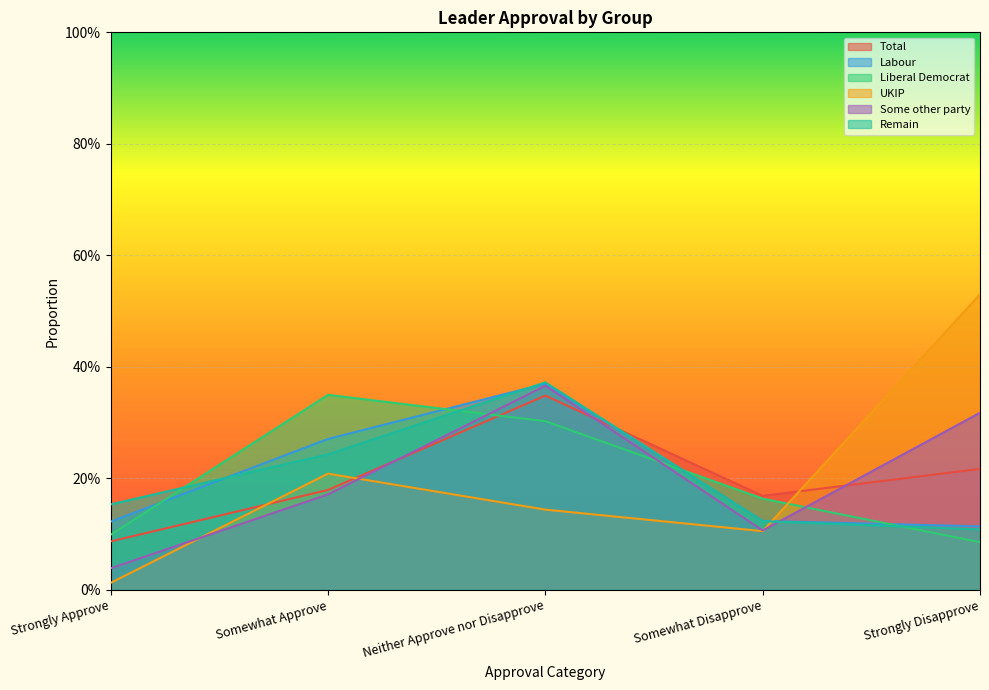

How many times do Labour and Liberal Democrat cross each other?

4